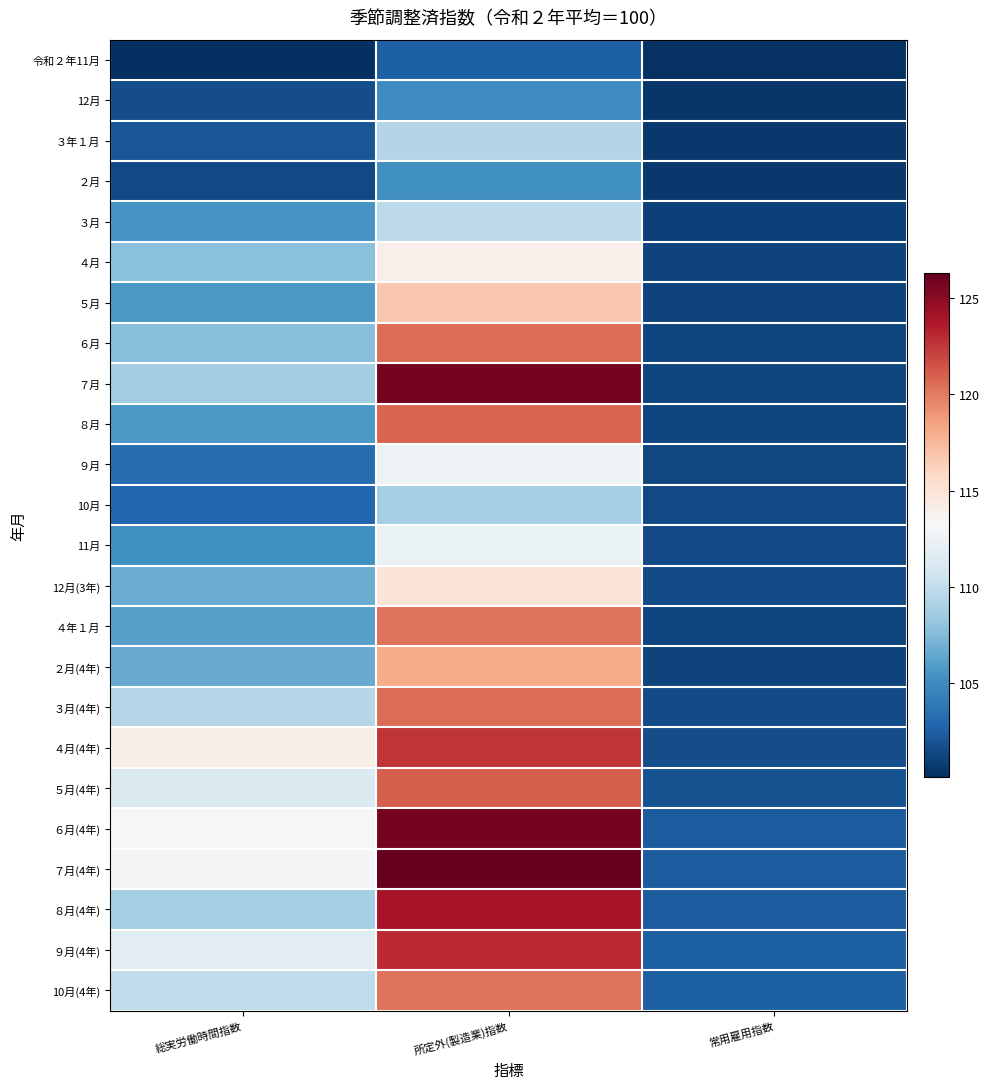

Reading left to right, extract all data points from this chart.

令和２年11月: 総実労働時間指数=100.1	所定外(製造業)指数=102.5	常用雇用指数=100.3
12月: 総実労働時間指数=101.6	所定外(製造業)指数=105.1	常用雇用指数=100.5
３年１月: 総実労働時間指数=102.0	所定外(製造業)指数=109.4	常用雇用指数=100.6
２月: 総実労働時間指数=101.4	所定外(製造業)指数=105.2	常用雇用指数=100.6
３月: 総実労働時間指数=105.5	所定外(製造業)指数=109.8	常用雇用指数=101.0
４月: 総実労働時間指数=107.7	所定外(製造業)指数=113.9	常用雇用指数=101.1
５月: 総実労働時間指数=105.7	所定外(製造業)指数=116.7	常用雇用指数=101.1
６月: 総実労働時間指数=107.6	所定外(製造業)指数=120.5	常用雇用指数=101.2
７月: 総実労働時間指数=108.6	所定外(製造業)指数=125.7	常用雇用指数=101.2
８月: 総実労働時間指数=105.7	所定外(製造業)指数=120.8	常用雇用指数=101.2
９月: 総実労働時間指数=103.2	所定外(製造業)指数=112.5	常用雇用指数=101.3
10月: 総実労働時間指数=102.8	所定外(製造業)指数=108.7	常用雇用指数=101.4
11月: 総実労働時間指数=105.2	所定外(製造業)指数=112.3	常用雇用指数=101.4
12月(3年): 総実労働時間指数=106.7	所定外(製造業)指数=114.9	常用雇用指数=101.5
４年１月: 総実労働時間指数=106.1	所定外(製造業)指数=120.3	常用雇用指数=101.2
２月(4年): 総実労働時間指数=106.6	所定外(製造業)指数=118.1	常用雇用指数=101.1
３月(4年): 総実労働時間指数=109.5	所定外(製造業)指数=120.5	常用雇用指数=101.5
４月(4年): 総実労働時間指数=114.0	所定外(製造業)指数=122.6	常用雇用指数=101.6
５月(4年): 総実労働時間指数=111.3	所定外(製造業)指数=121.1	常用雇用指数=101.8
６月(4年): 総実労働時間指数=113.2	所定外(製造業)指数=125.7	常用雇用指数=102.3
７月(4年): 総実労働時間指数=112.9	所定外(製造業)指数=126.3	常用雇用指数=102.3
８月(4年): 総実労働時間指数=108.9	所定外(製造業)指数=124.0	常用雇用指数=102.3
９月(4年): 総実労働時間指数=111.8	所定外(製造業)指数=123.0	常用雇用指数=102.5
10月(4年): 総実労働時間指数=109.9	所定外(製造業)指数=120.3	常用雇用指数=102.5